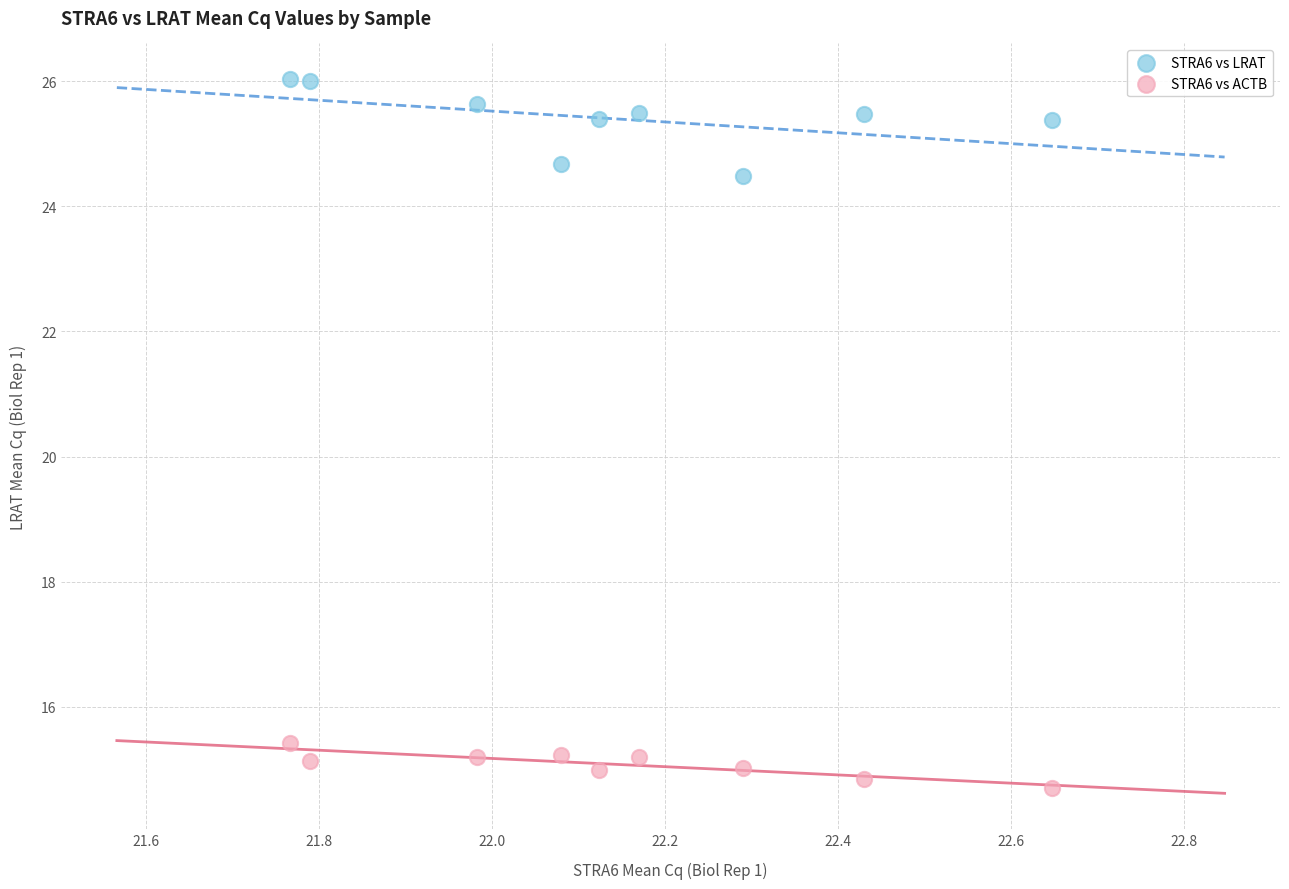

What are all the series names shown in the legend?

STRA6 vs LRAT, STRA6 vs ACTB